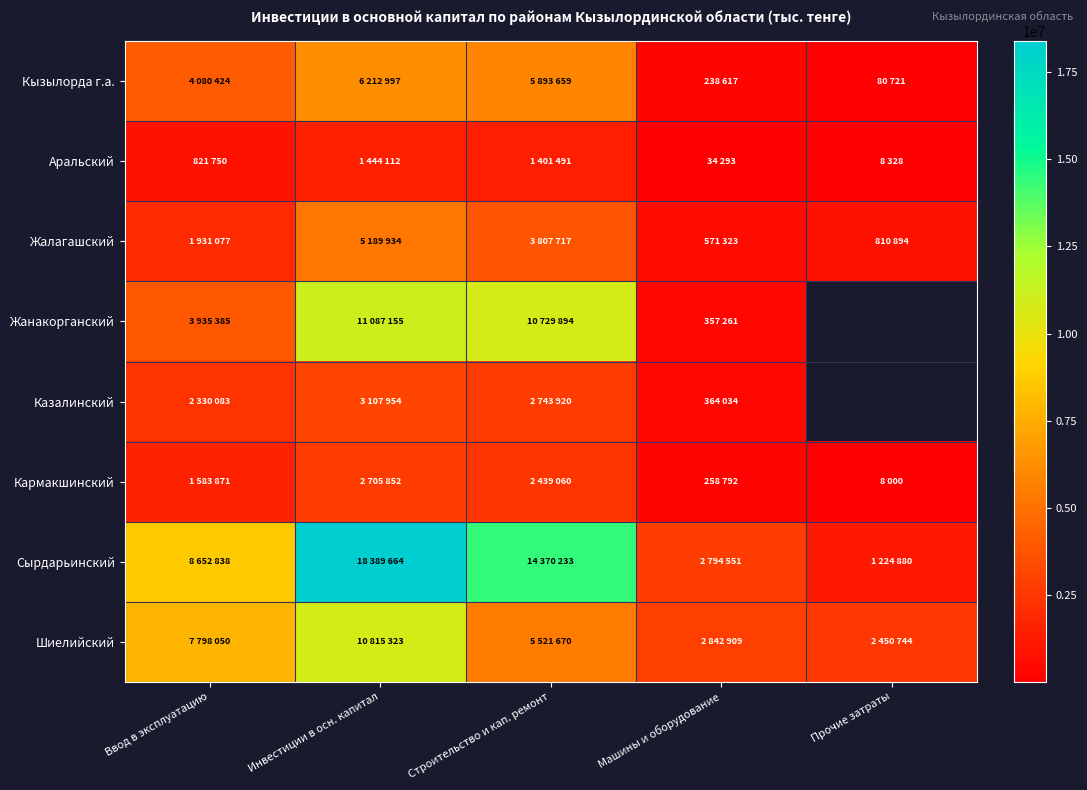

Which series has the largest total across all categories?

Сырдарьинский